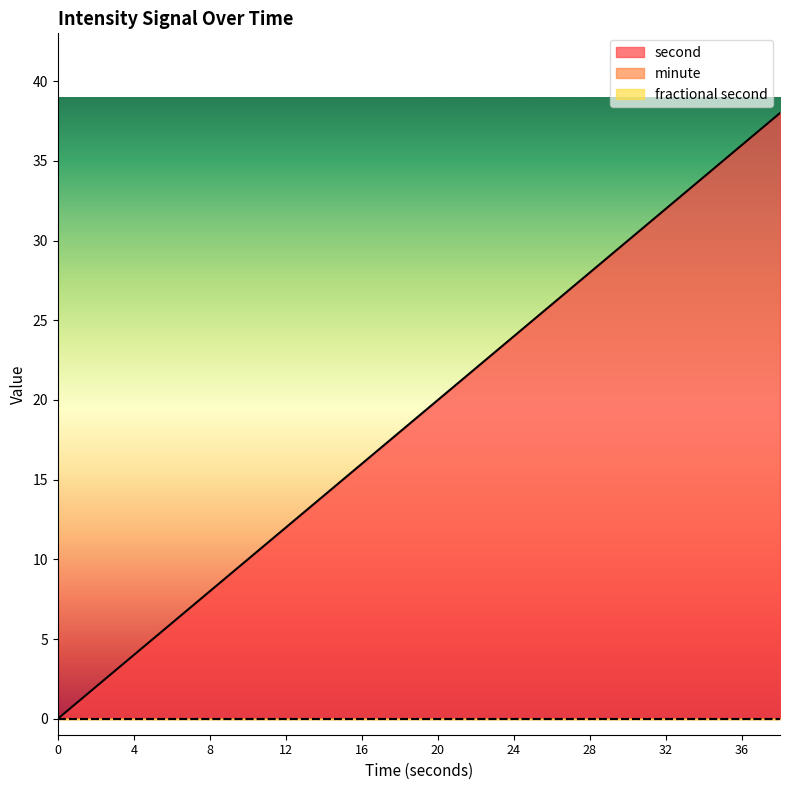

Which series has the largest total across all categories?

second